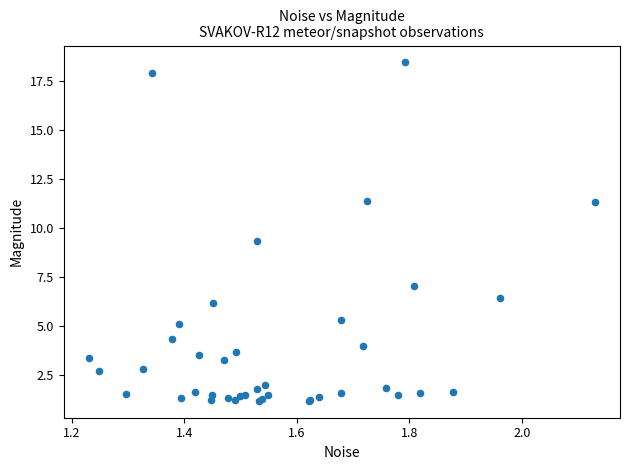

What Y value in the scatter plot is closest to 9?

9.3